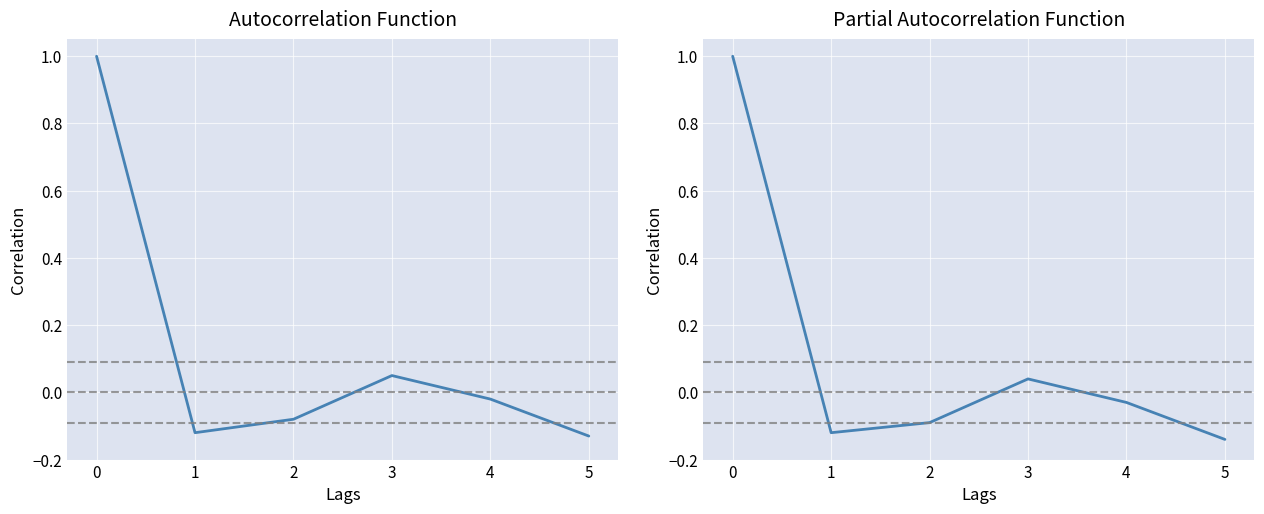

Is it true that Partial Autocorrelation Function equals -0.1 at 2?

True